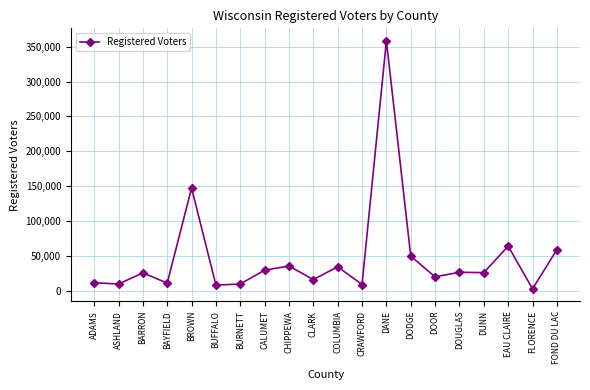

Is it true that the value at CLARK is 3483?

False